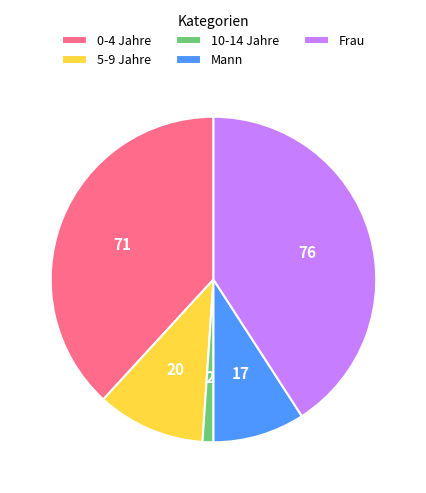

Is there a majority slice in this chart?

No